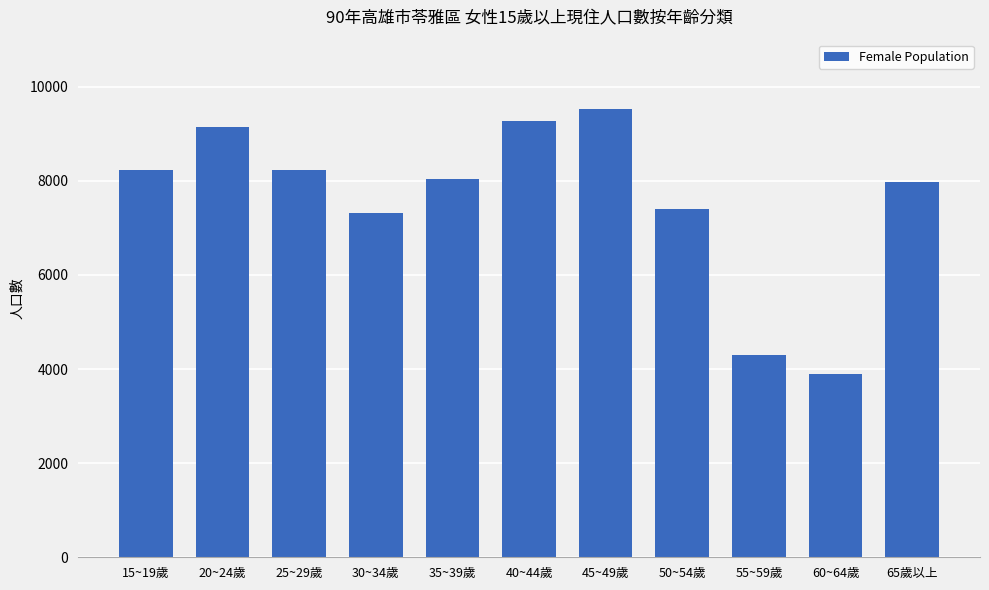

Is it true that the value at 20~24歲 is 9152?

True